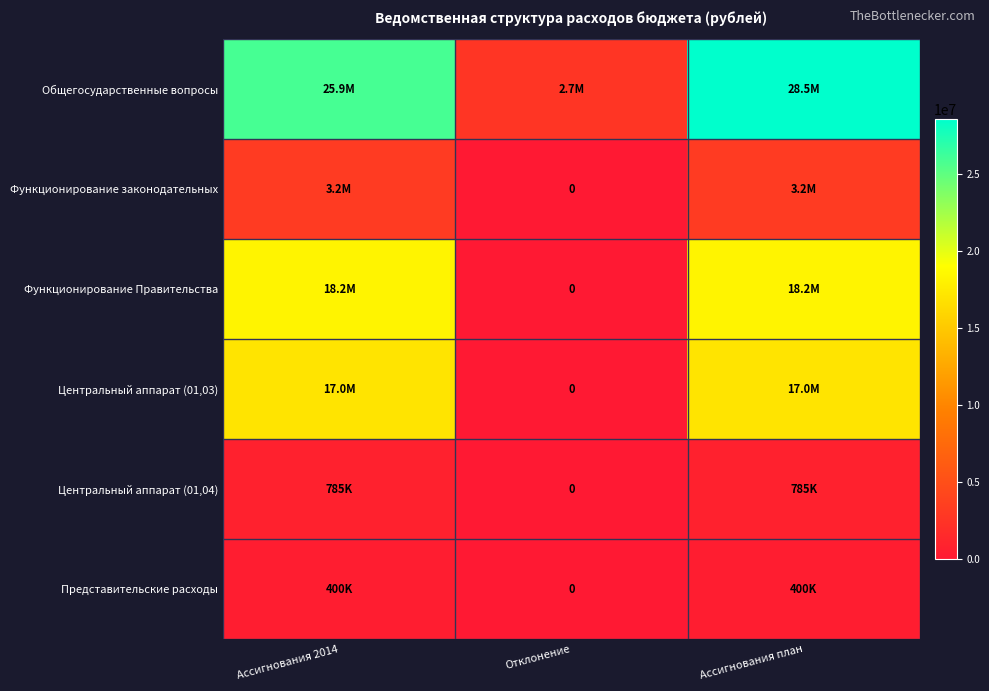

Which series has the largest total across all categories?

Общегосударственные вопросы